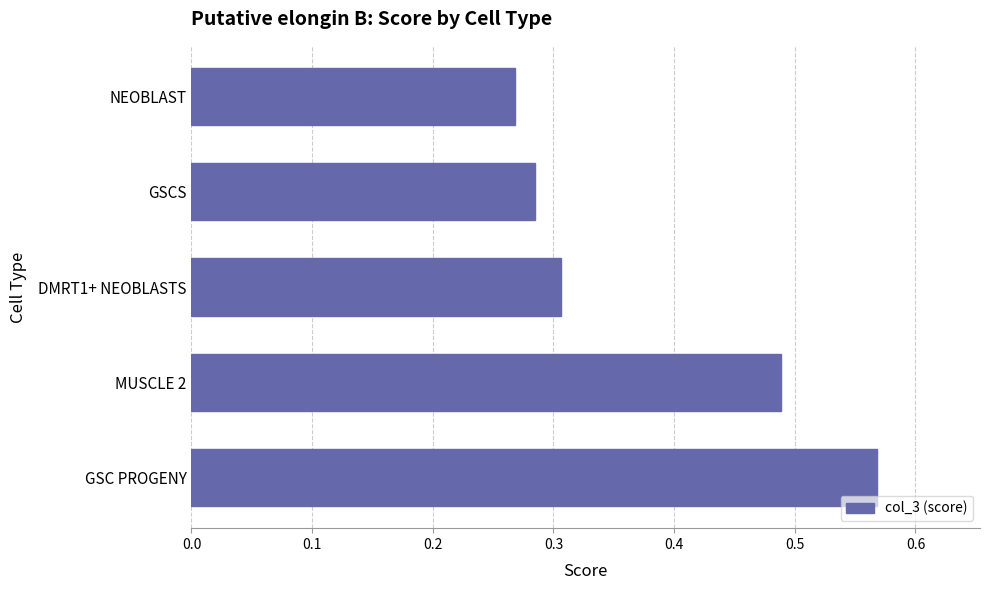

Count the number of data series in this chart.

1